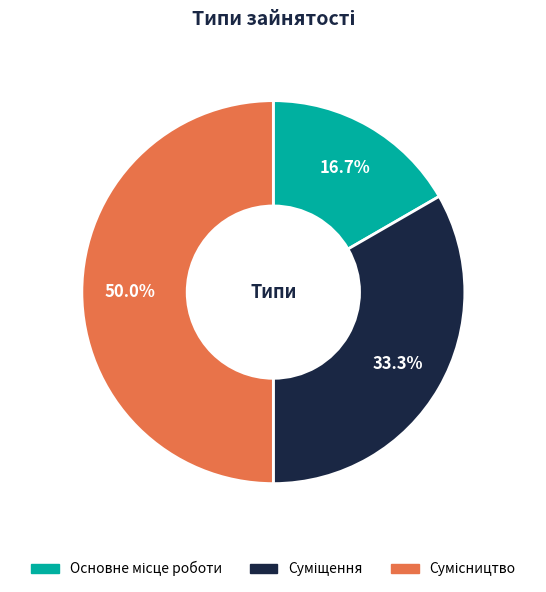

Rank the categories by value from lowest to highest.

Основне місце роботи, Суміщення, Сумісництво